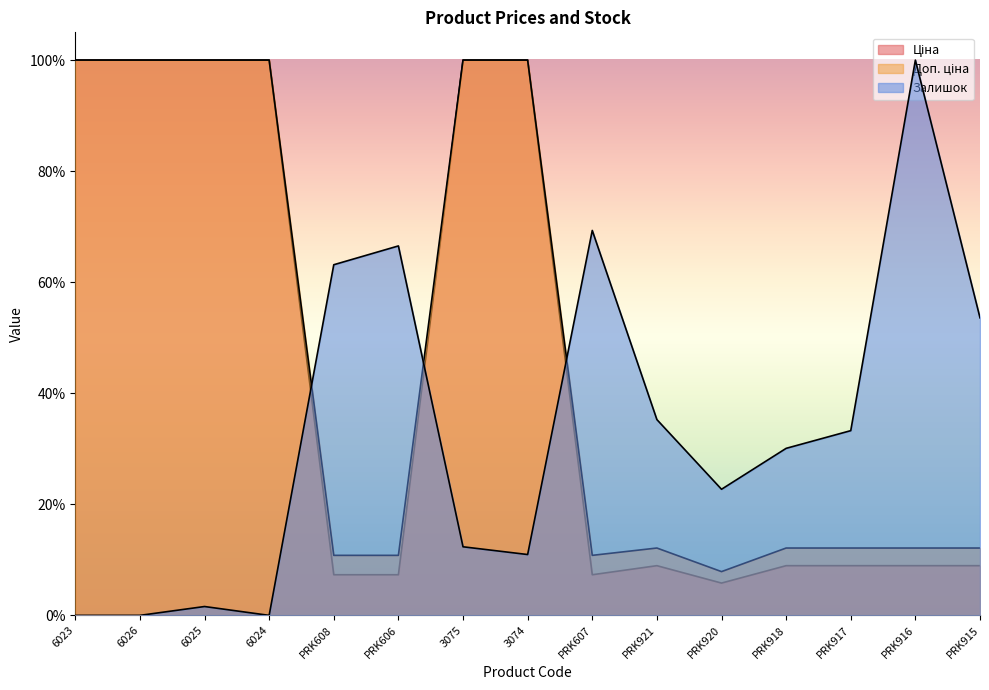

Count the number of data series in this chart.

3